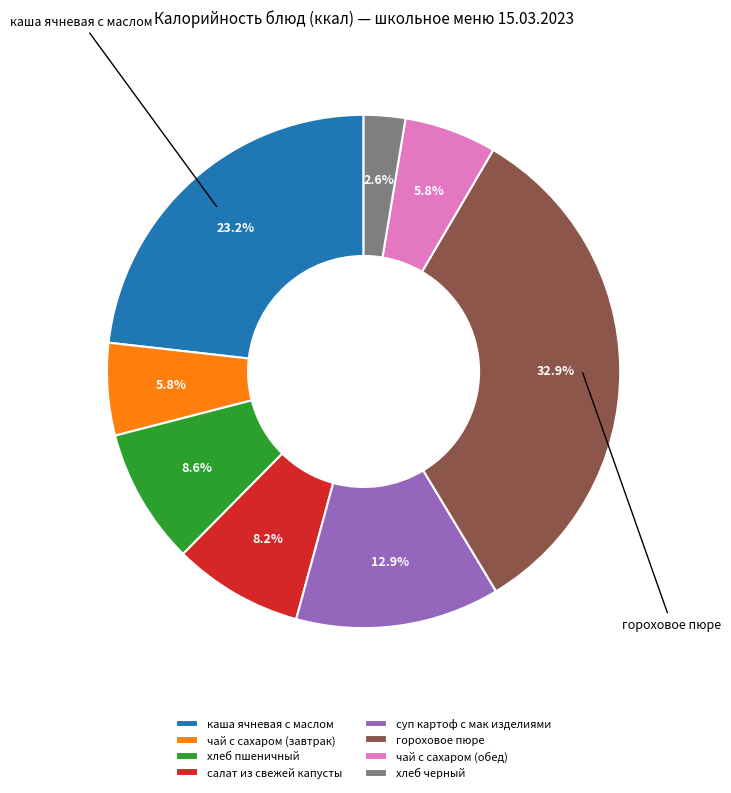

The хлеб черный slice represents 12% of the pie. True or false?

False